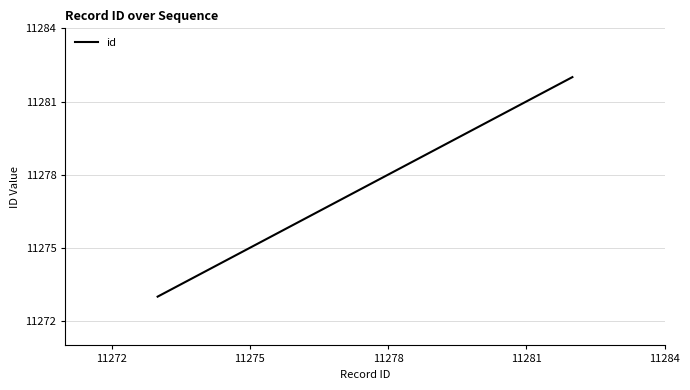

Reading left to right, transcribe all the data shown in this chart.

11273	11274	11275	11276	11277	11278	11279	11280	11281	11282